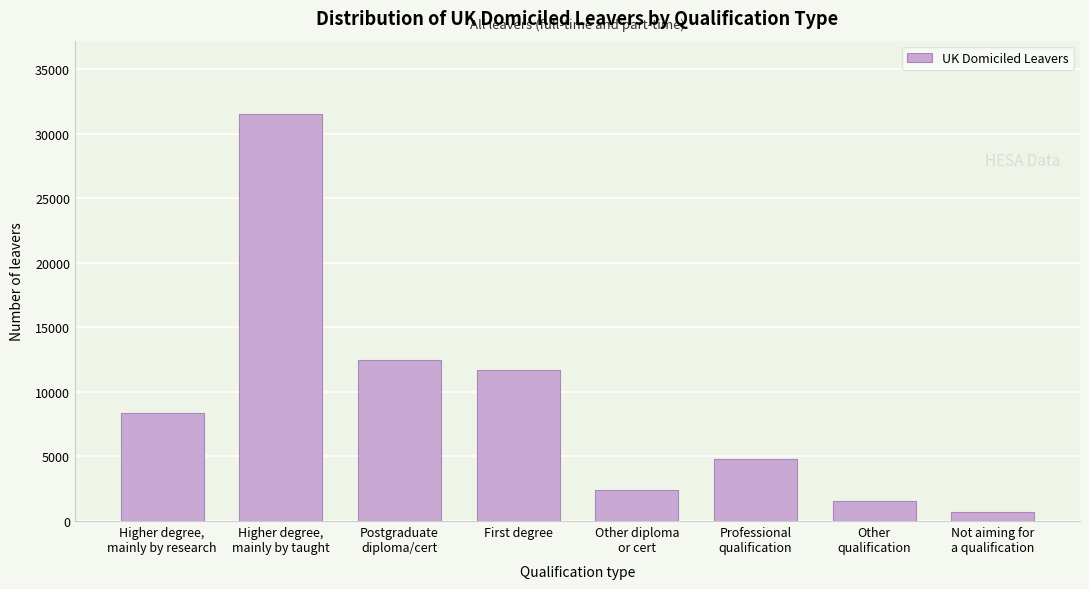

Reading left to right, what are all the values shown in this chart?

8395	31520	12440	11720	2425	4830	1520	735